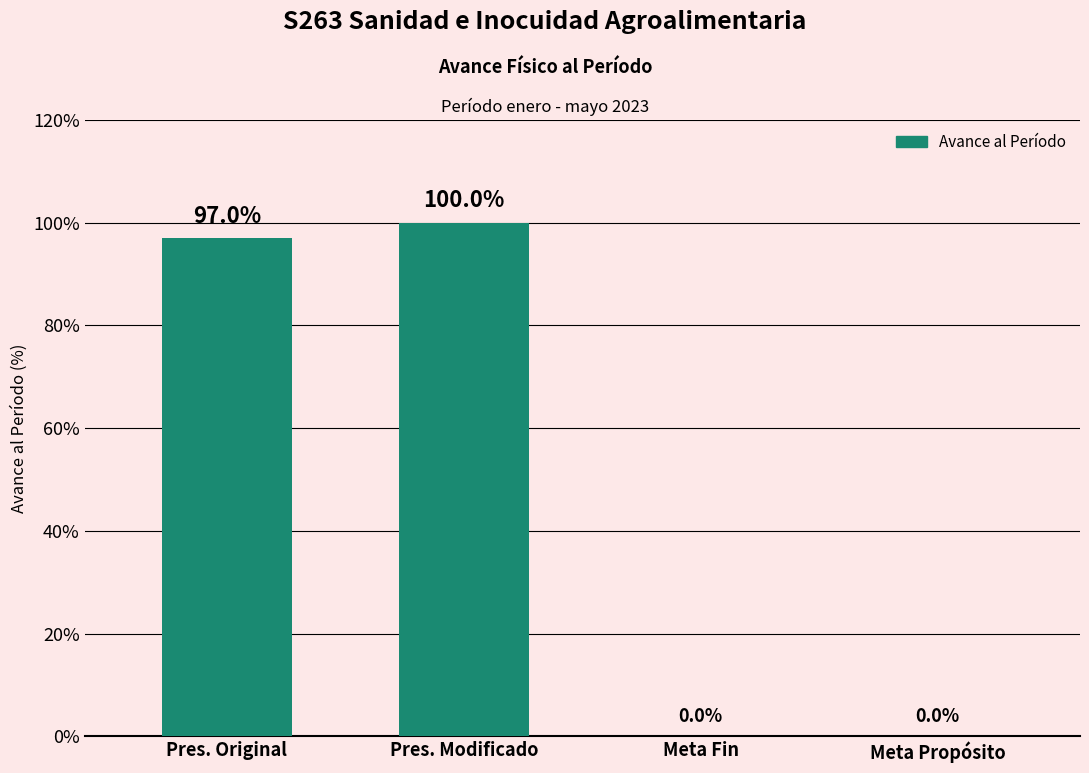

Between Meta Fin and Pres. Original, which is larger?

Pres. Original